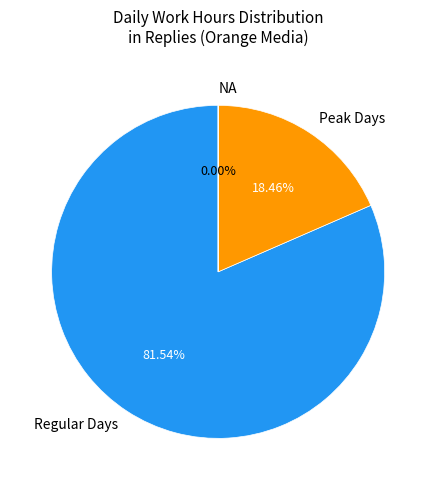

Does Peak Days account for over 50% of the chart?

No